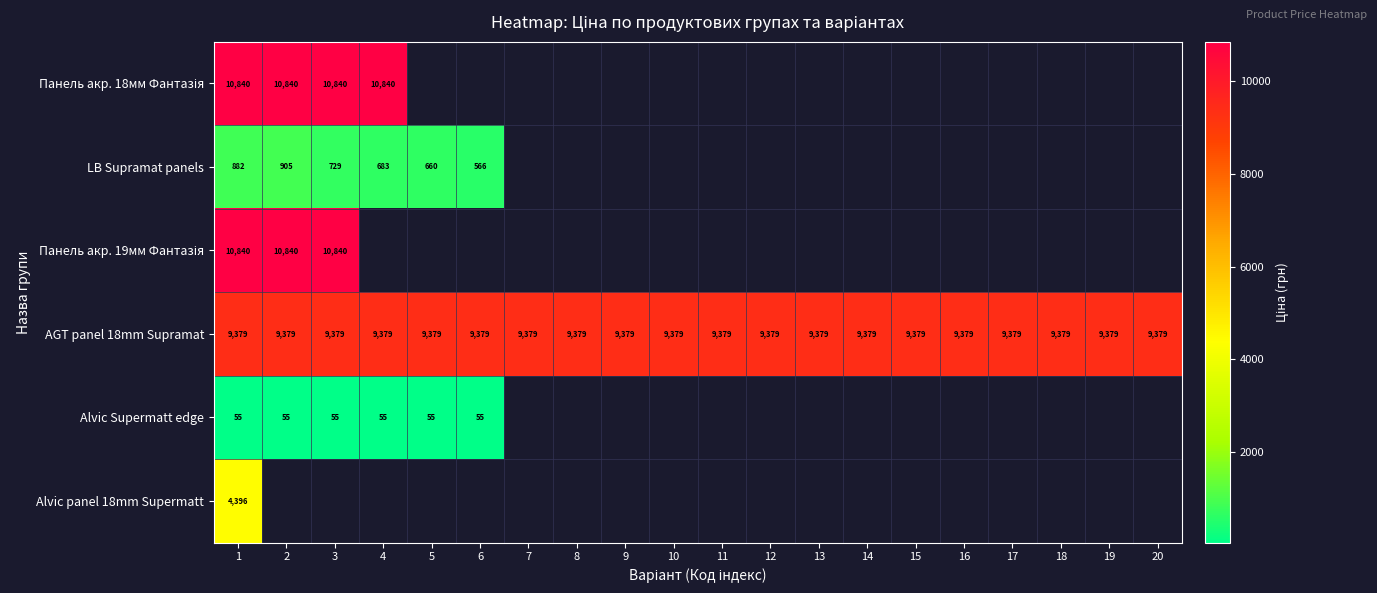

Which has a higher value, 7 or 10?

10